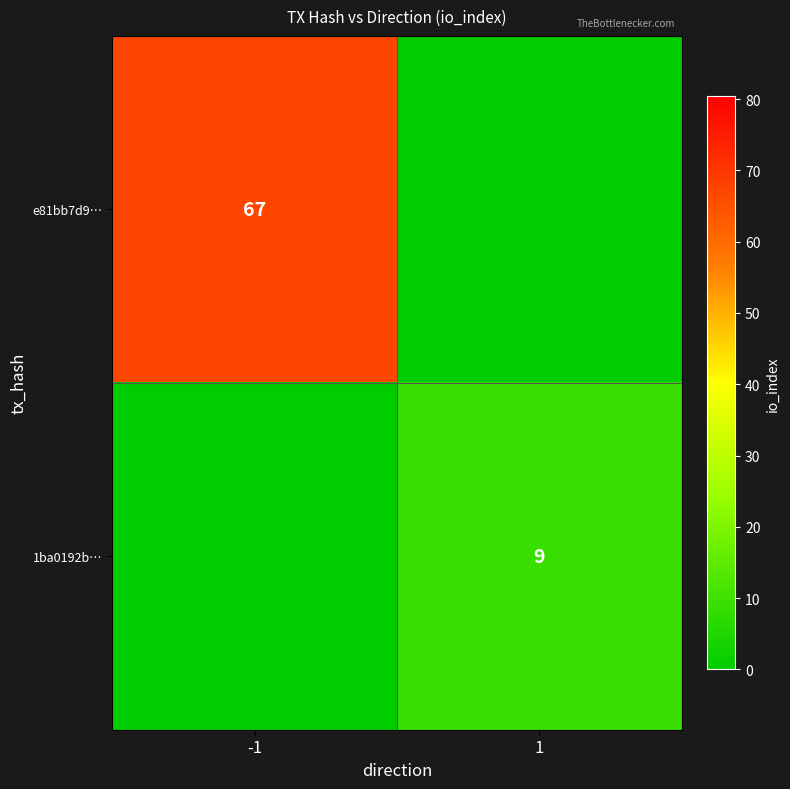

How many distinct data groups are displayed?

2